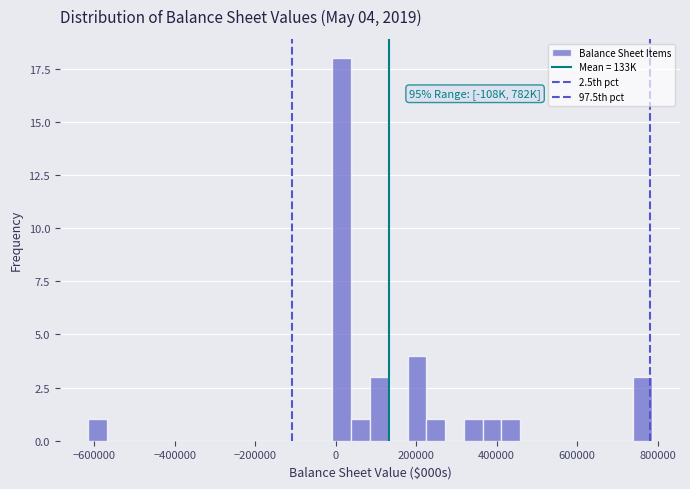

Read against the x-axis, roughly where is the centre of the tallest bar?

20000